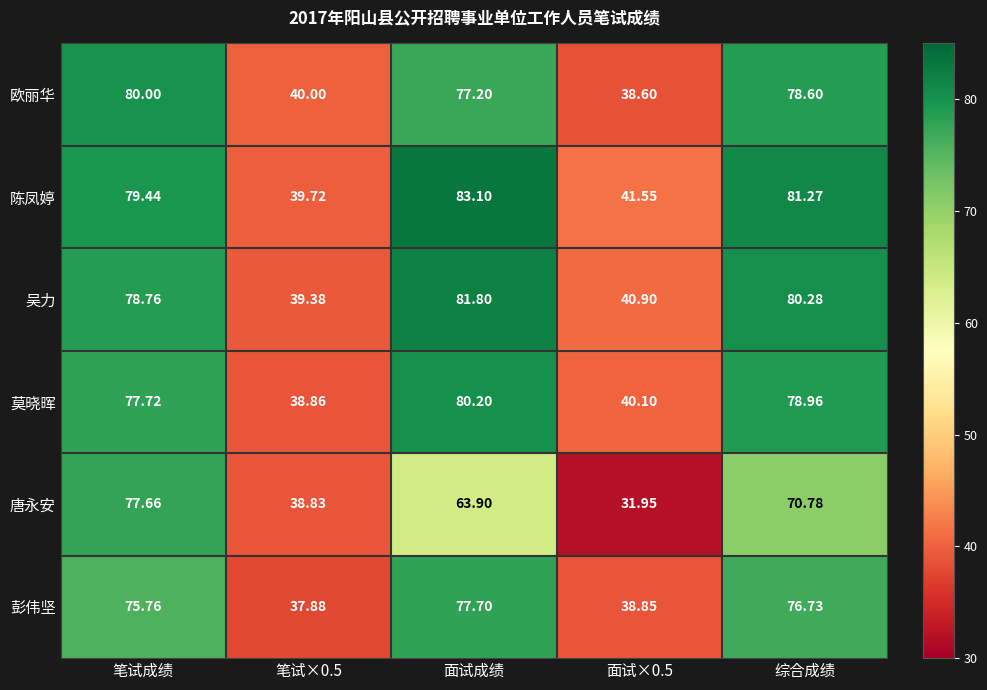

Which series has the widest spread of values?

唐永安